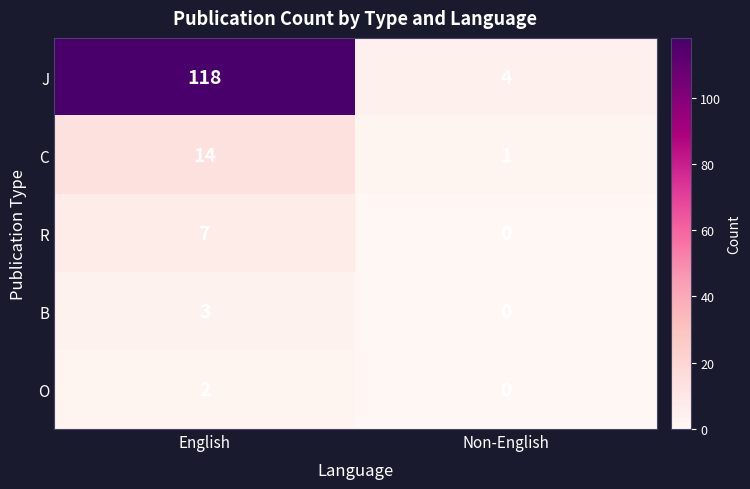

Which series has the largest range (max minus min)?

J